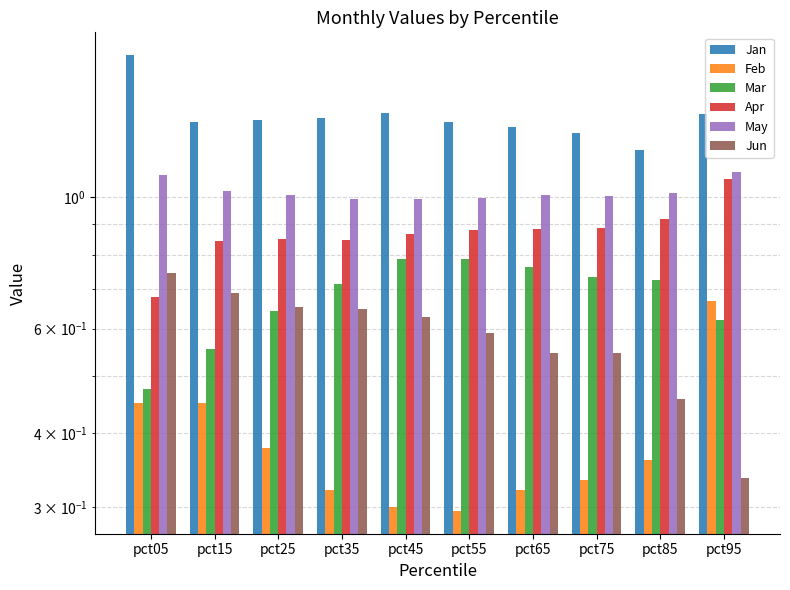

Which series has the largest range (max minus min)?

Jan